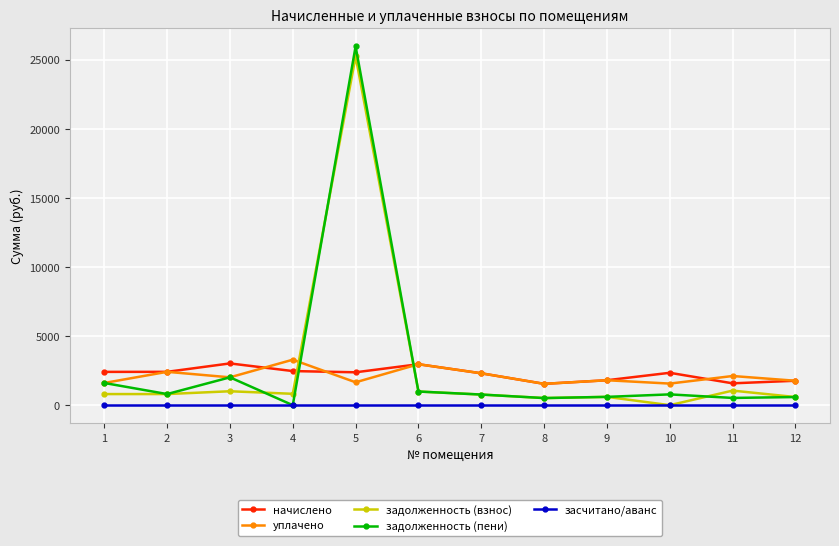

What is the highest value of the начислено series?

3020.8